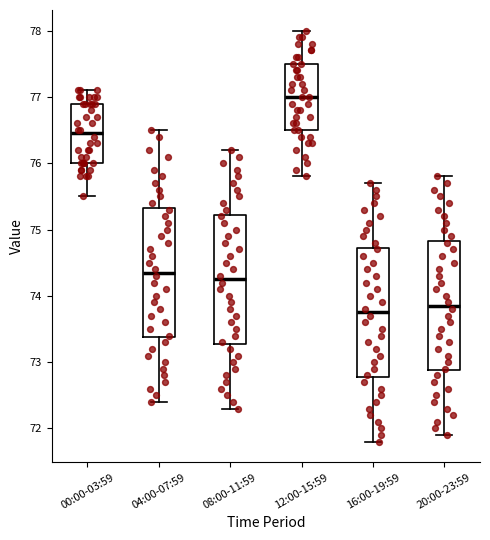

Reading left to right, transcribe this box plot: for each box, give where its median line is, the range the box spans, and where its two whiskers end, as read against the y-axis. The values are not printed on the chart, so give them approximately, as read against the axis.

00:00-03:59: median 76.5, box 76.0 to 76.9, whiskers 75.5 to 77.1
04:00-07:59: median 74.4, box 73.4 to 75.3, whiskers 72.4 to 76.5
08:00-11:59: median 74.3, box 73.3 to 75.2, whiskers 72.3 to 76.2
12:00-15:59: median 77.0, box 76.5 to 77.5, whiskers 75.8 to 78.0
16:00-19:59: median 73.8, box 72.8 to 74.7, whiskers 71.8 to 75.7
20:00-23:59: median 73.9, box 72.9 to 74.8, whiskers 71.9 to 75.8